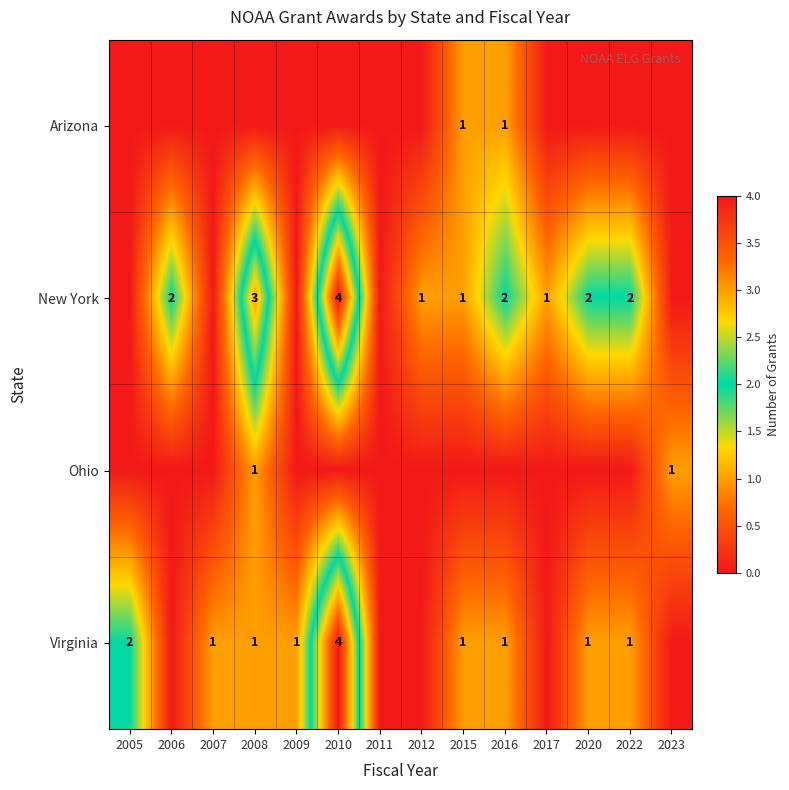

True or false: Arizona has a value of 1 at 2016.

True